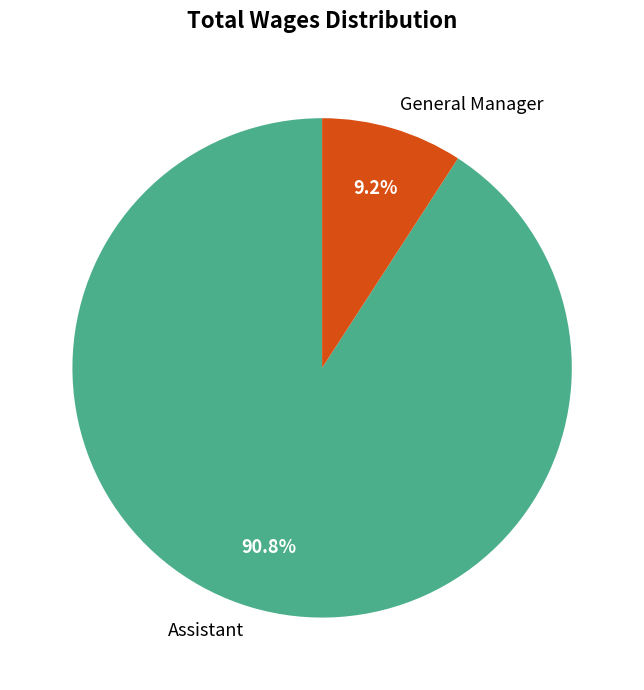

Do General Manager and Assistant together represent more than half of the pie?

Yes